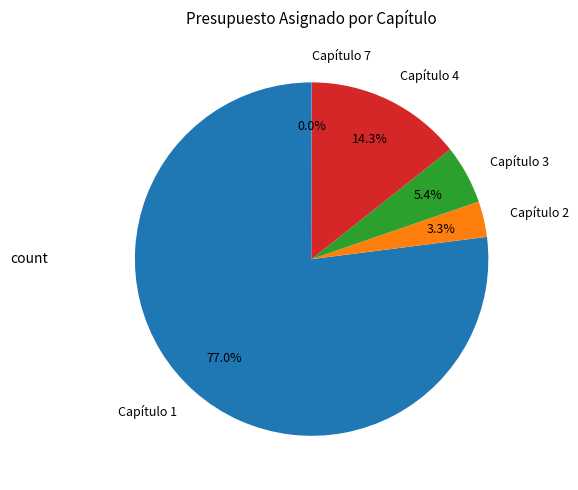

To the nearest percent, what is the average slice percentage?

20%